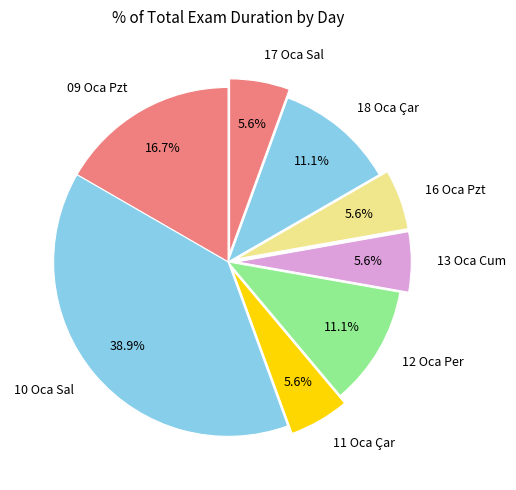

Which category has the biggest portion of the pie?

10 Oca Sal